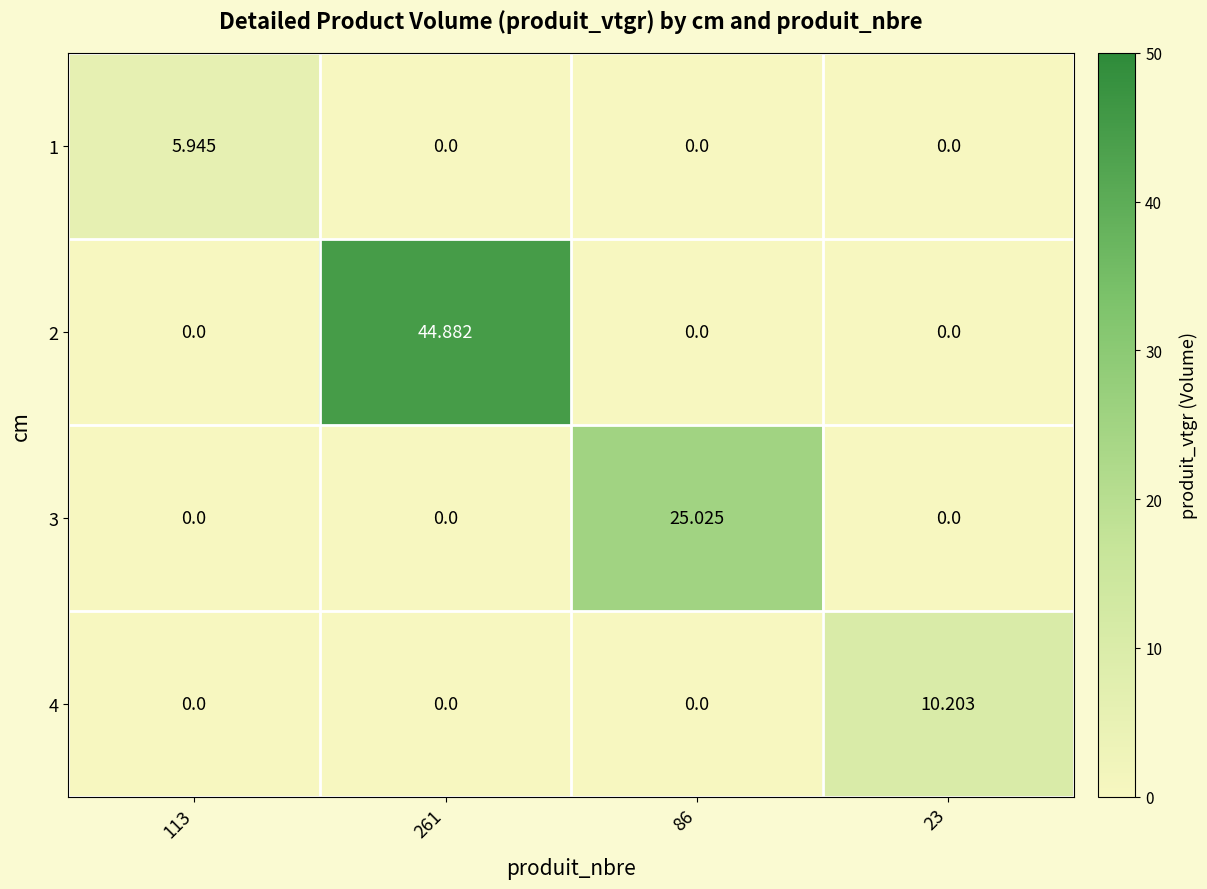

Which series has the largest range (max minus min)?

2